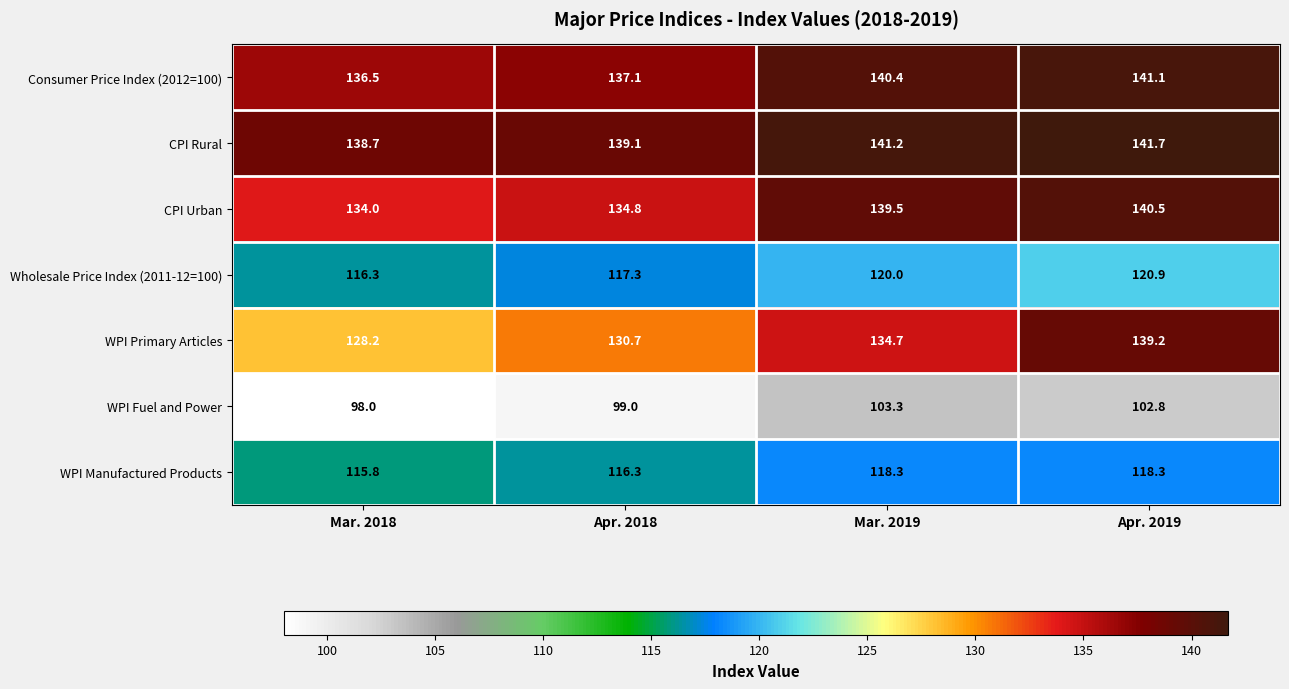

Reading right to left, what are all the values shown in this chart?

Consumer Price Index (2012=100): 141.1	140.4	137.1	136.5
CPI Rural: 141.7	141.2	139.1	138.7
CPI Urban: 140.5	139.5	134.8	134.0
Wholesale Price Index (2011-12=100): 120.9	120.0	117.3	116.3
WPI Primary Articles: 139.2	134.7	130.7	128.2
WPI Fuel and Power: 102.8	103.3	99.0	98.0
WPI Manufactured Products: 118.3	118.3	116.3	115.8